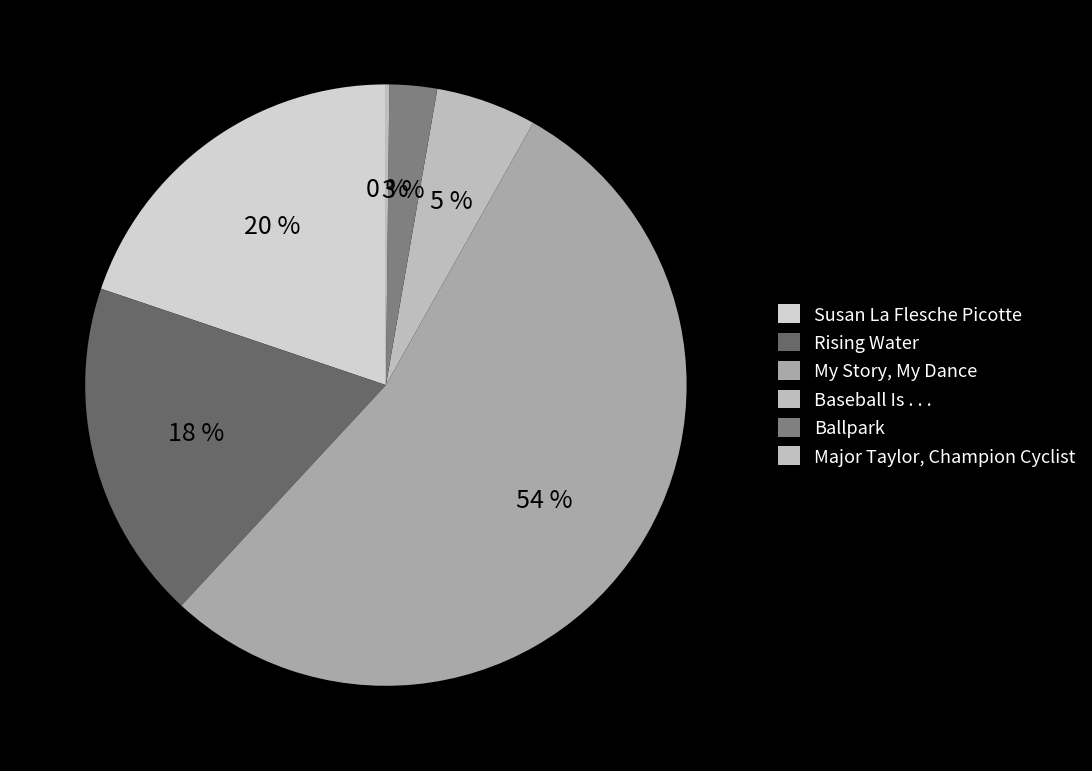

The Ballpark slice represents 8% of the pie. True or false?

False